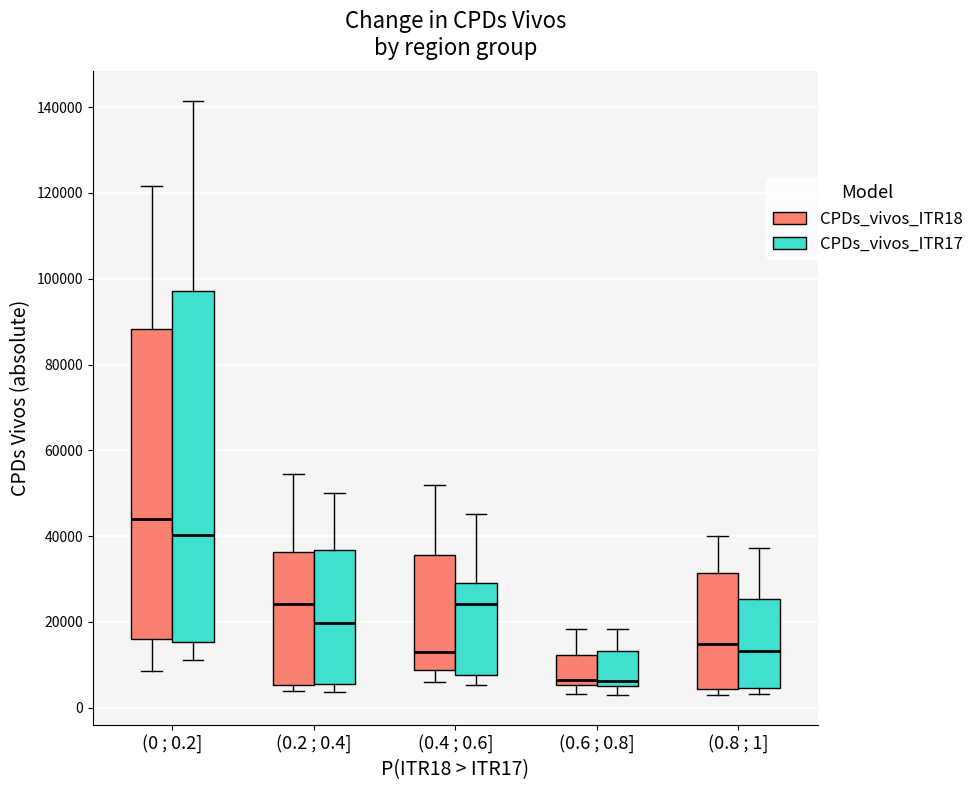

Where is the upper edge of the box for (0.6 ; 0.8] (CPDs_vivos_ITR18) on the y-axis? The values are not printed on the chart, so give them approximately, as read against the axis.

12000